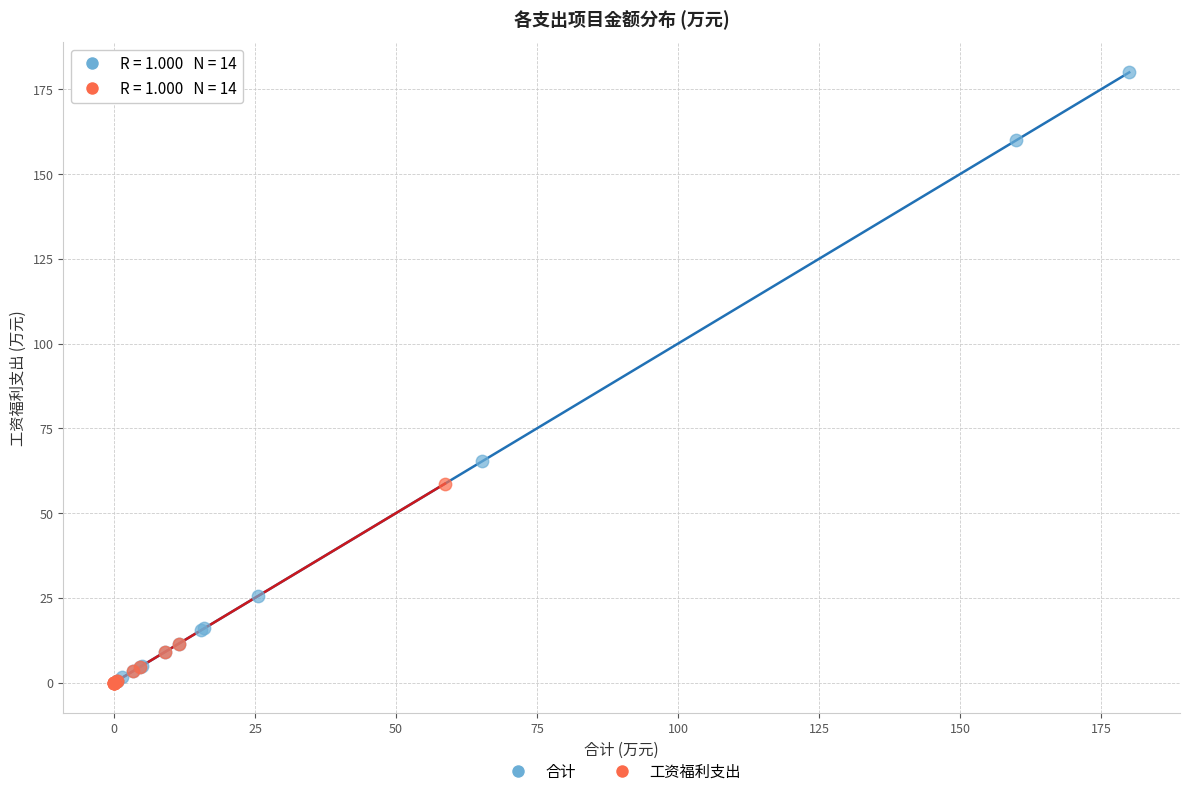

Which series reaches the maximum Y coordinate?

合计